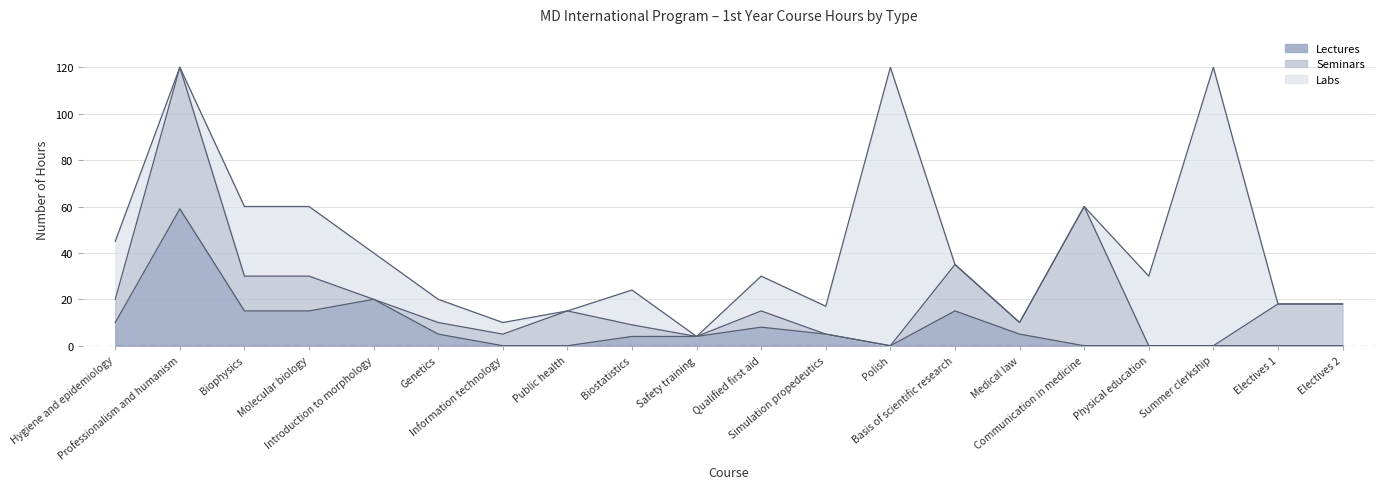

The value of Lectures at Electives 2 is -36. True or false?

False